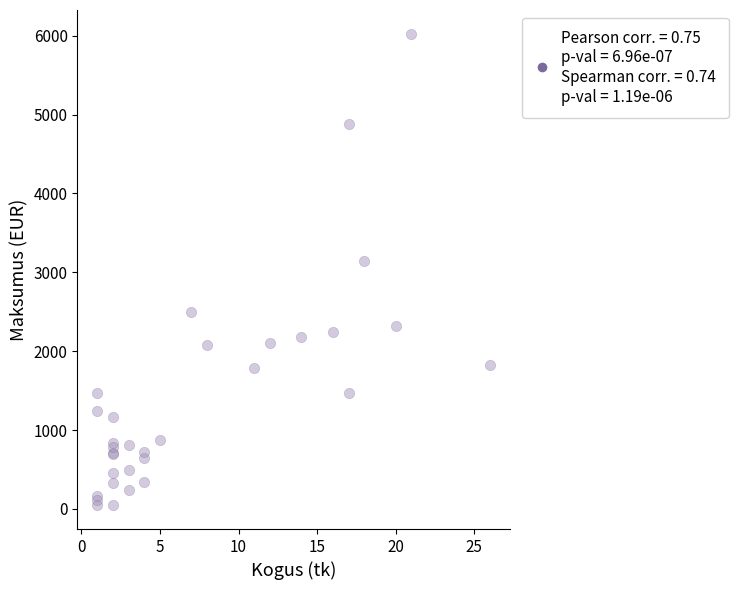

What Y value in the scatter plot is closest to 3036?

3150